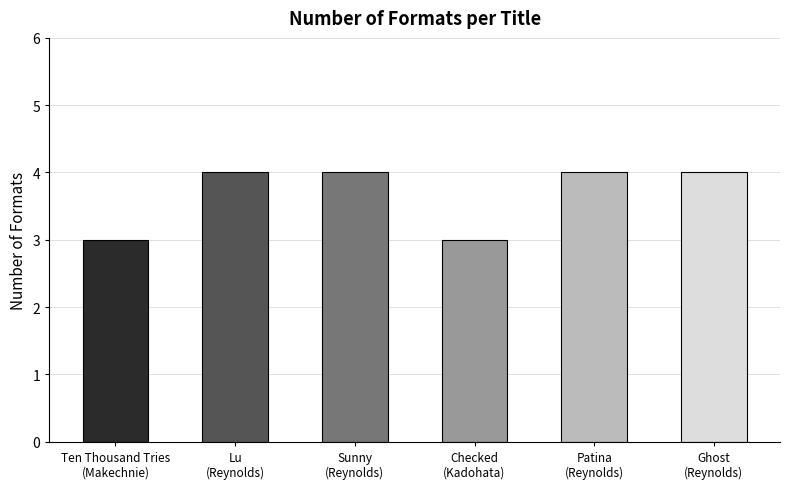

True or false: the data shows 4 at Ghost
(Reynolds).

True